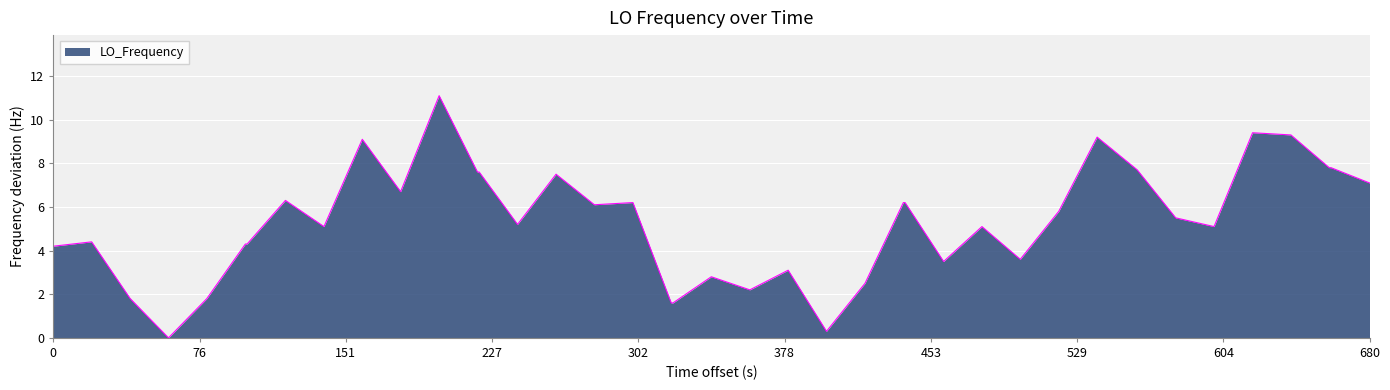

What is the difference between the maximum and minimum values?

11.1